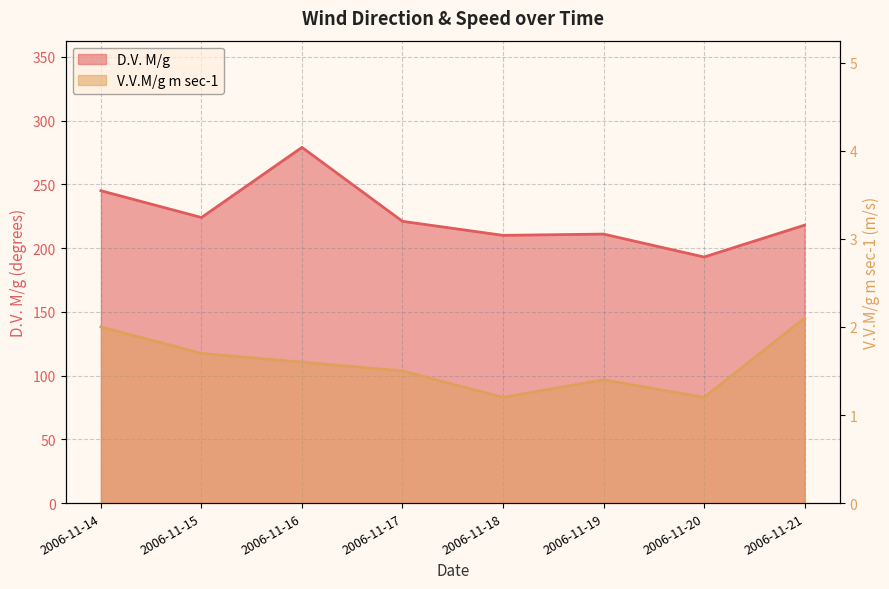

True or false: V.V.M/g m sec-1 and D.V. M/g intersect in this chart.

False